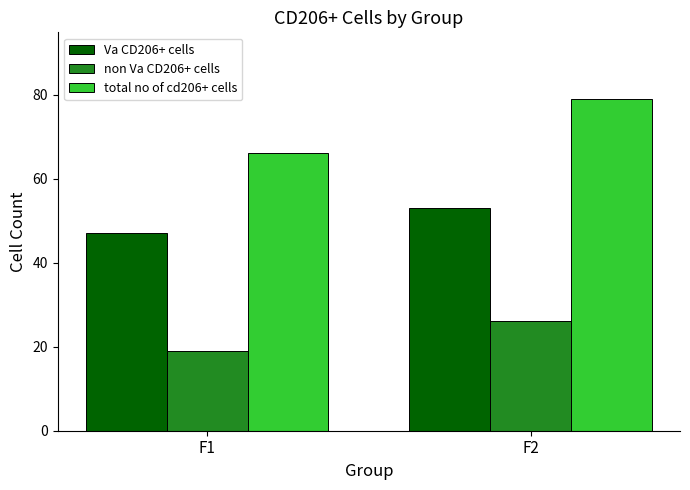

The value of total no of cd206+ cells at F1 is 66. True or false?

True